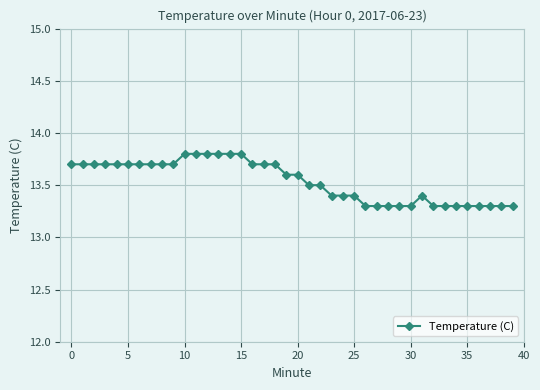

What is the difference between the second highest and minimum values?

0.5